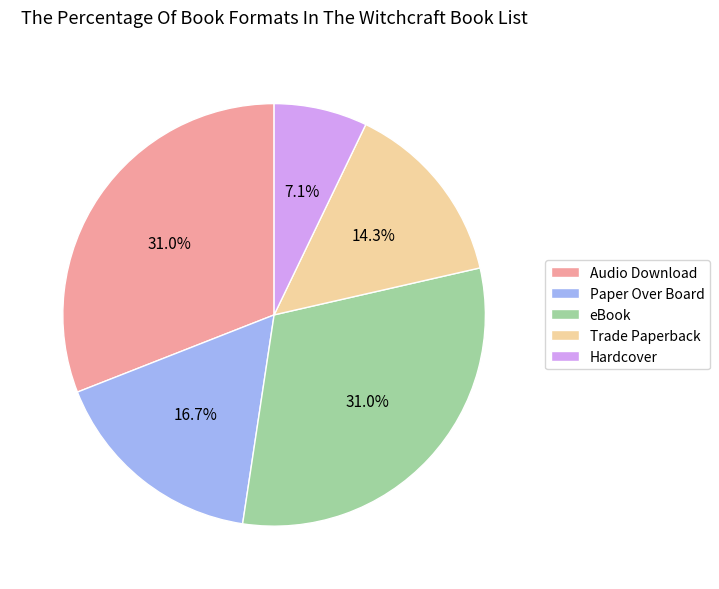

How many segments does this pie chart have?

5